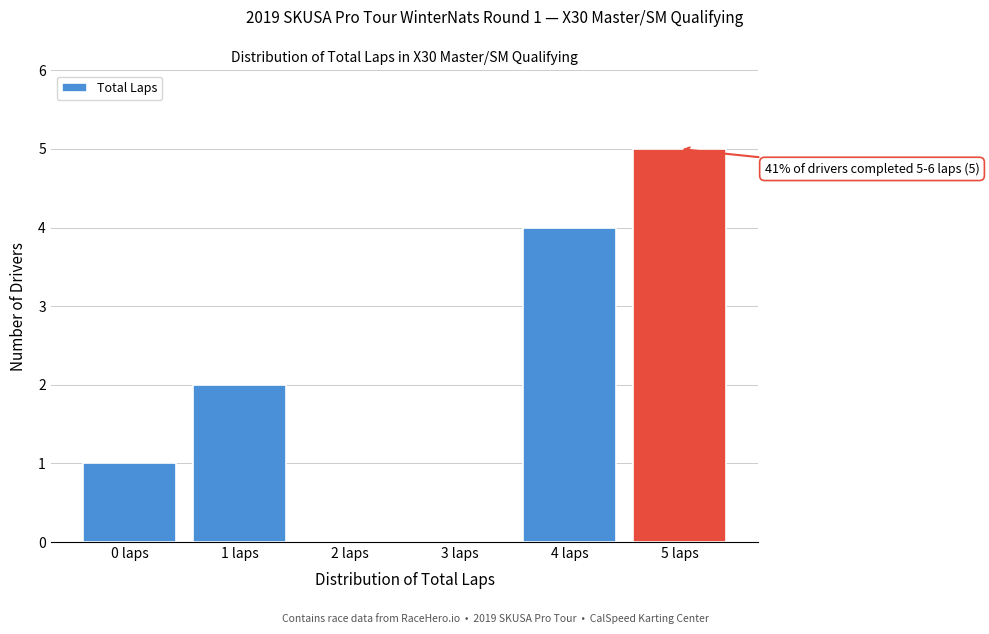

Reading right to left, extract all data points from this chart.

5 laps=5	4 laps=4	3 laps=0	2 laps=0	1 laps=2	0 laps=1